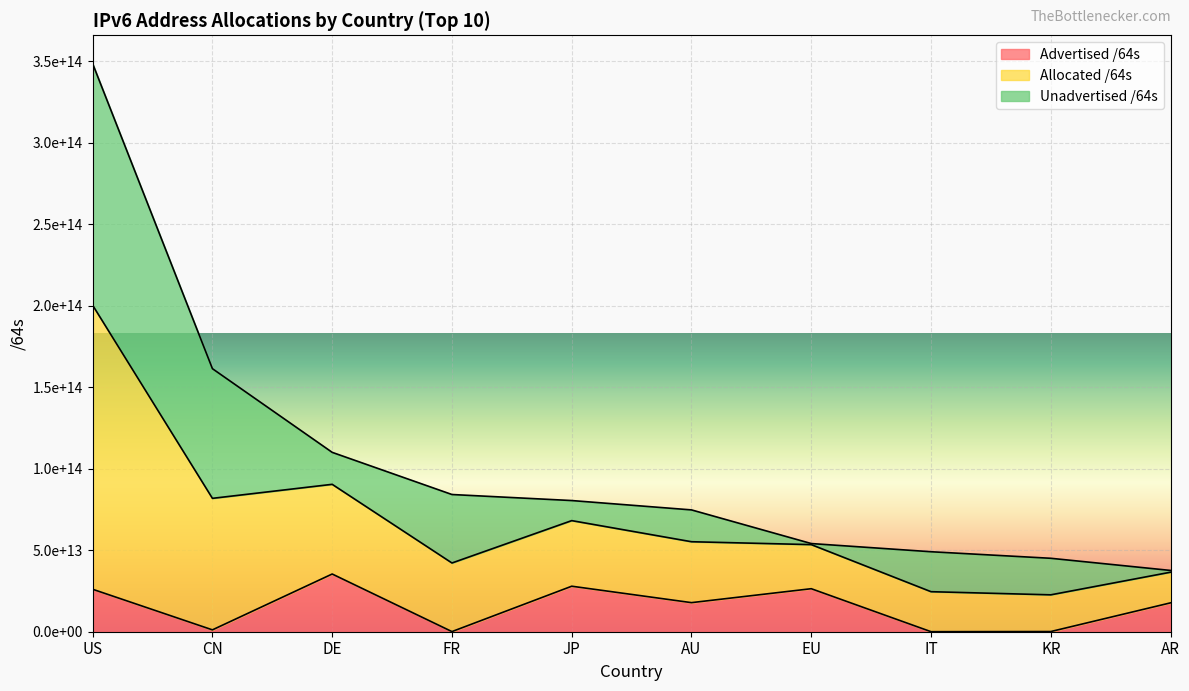

What are all the series names shown in the legend?

Advertised /64s, Allocated /64s, Unadvertised /64s